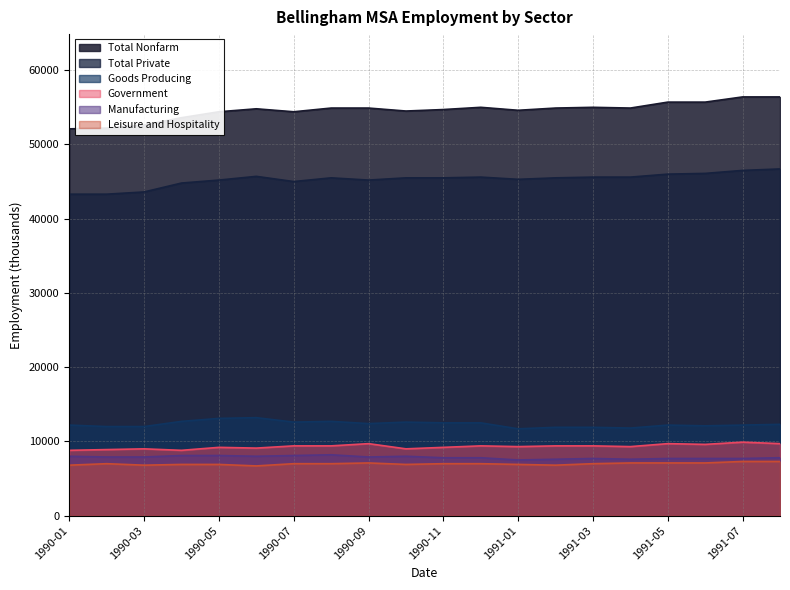

True or false: Manufacturing has more than 1 points higher than both neighbors.

True